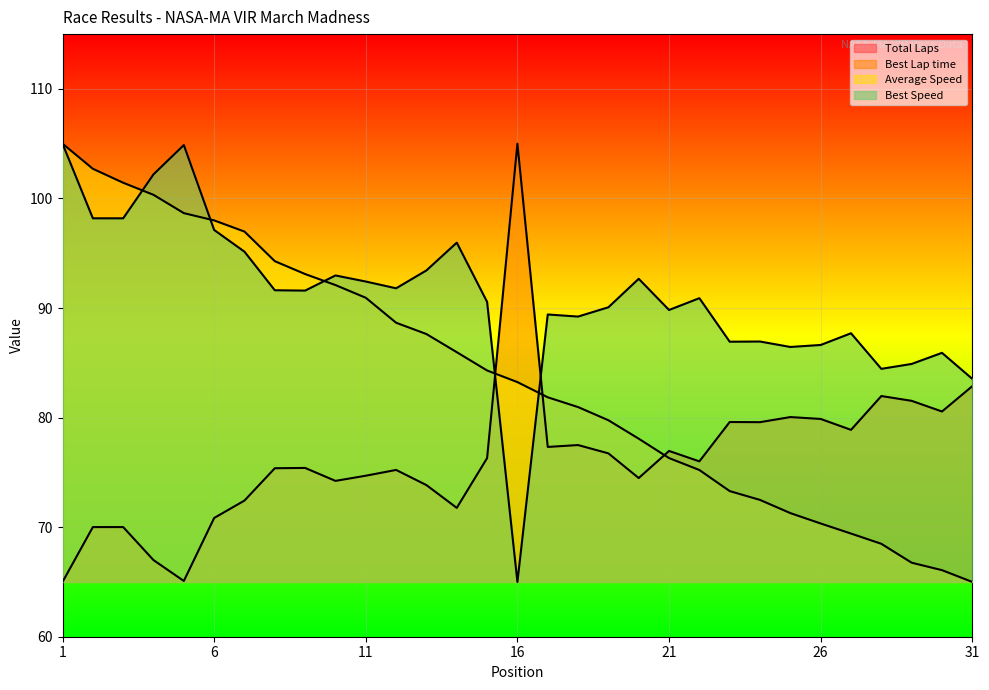

What is the total value across all series at 12?

255.7